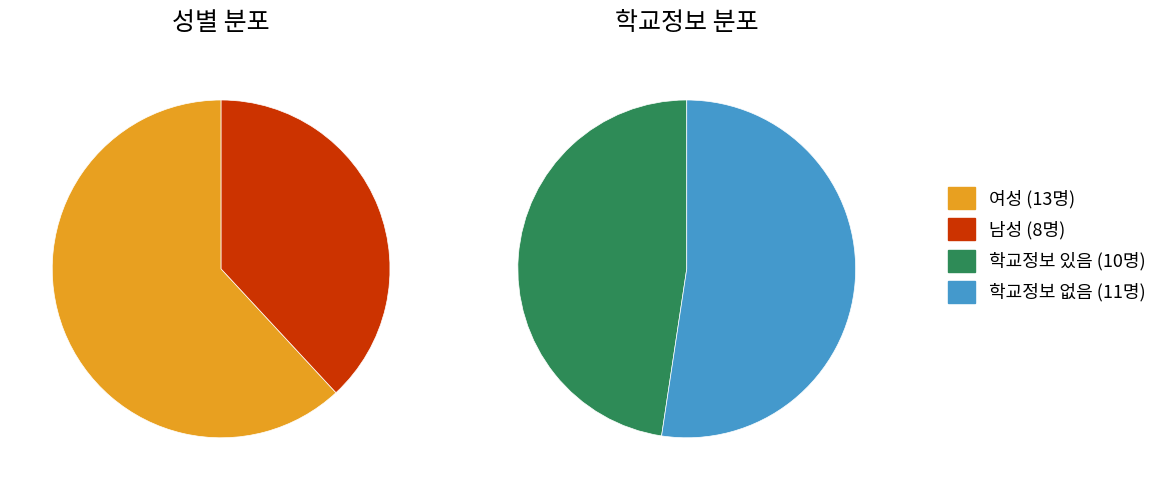

Does any single category account for the majority?

Yes